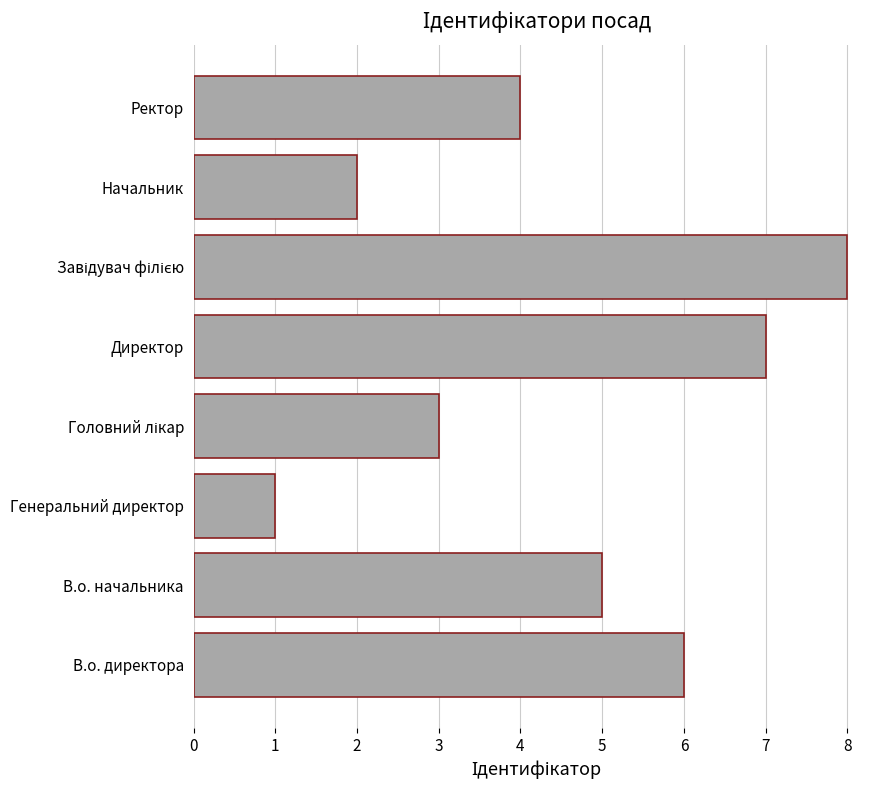

Approximately how many times larger is the value at В.о. начальника compared to Директор?

0.7